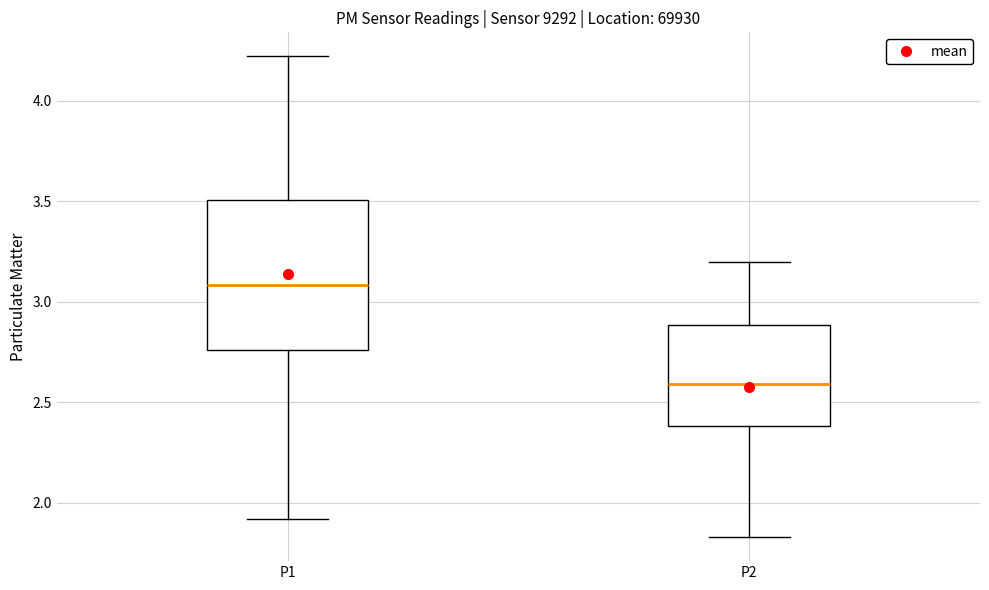

Where is the upper edge of the box for P2 on the y-axis? The values are not printed on the chart, so give them approximately, as read against the axis.

2.90